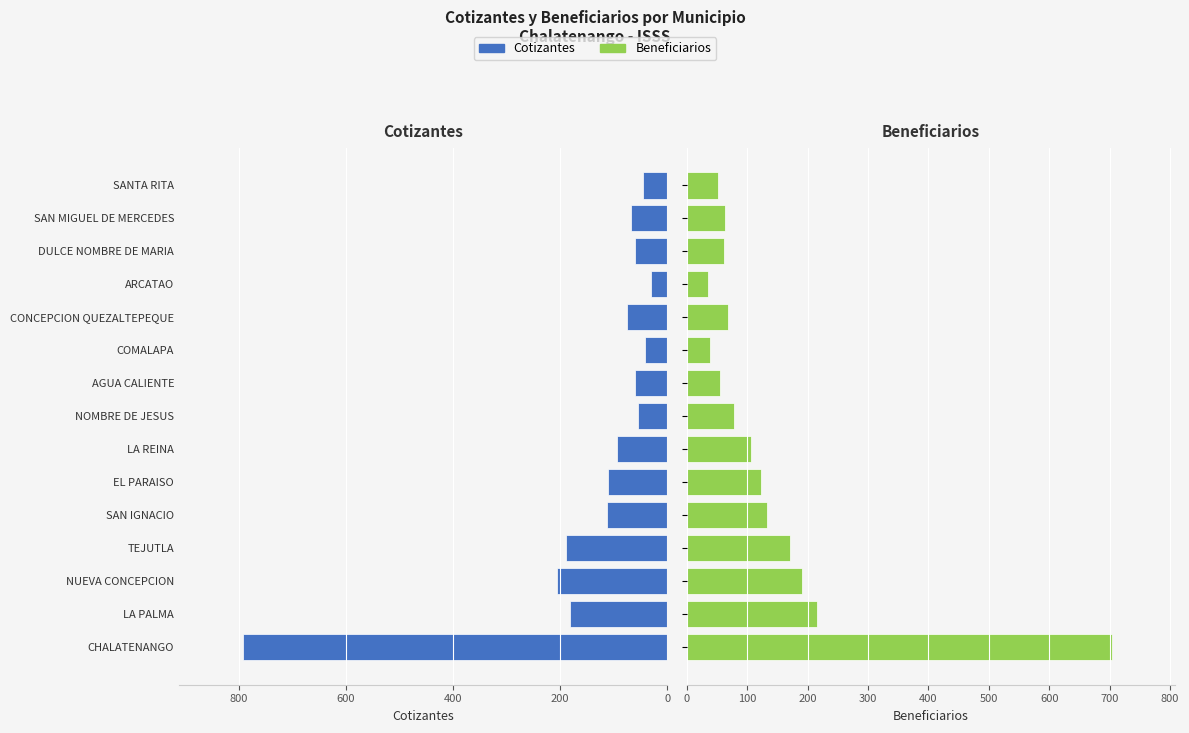

Which series has the largest total across all categories?

Cotizantes